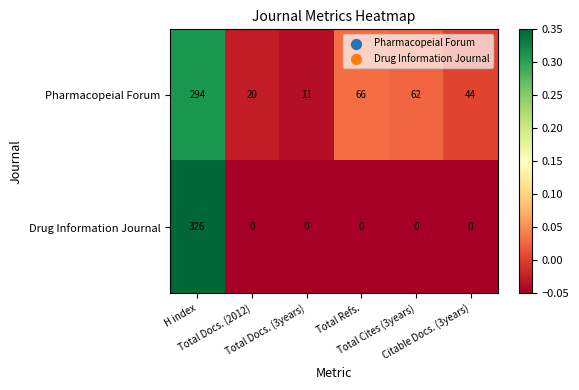

Which series has the largest total across all categories?

Pharmacopeial Forum